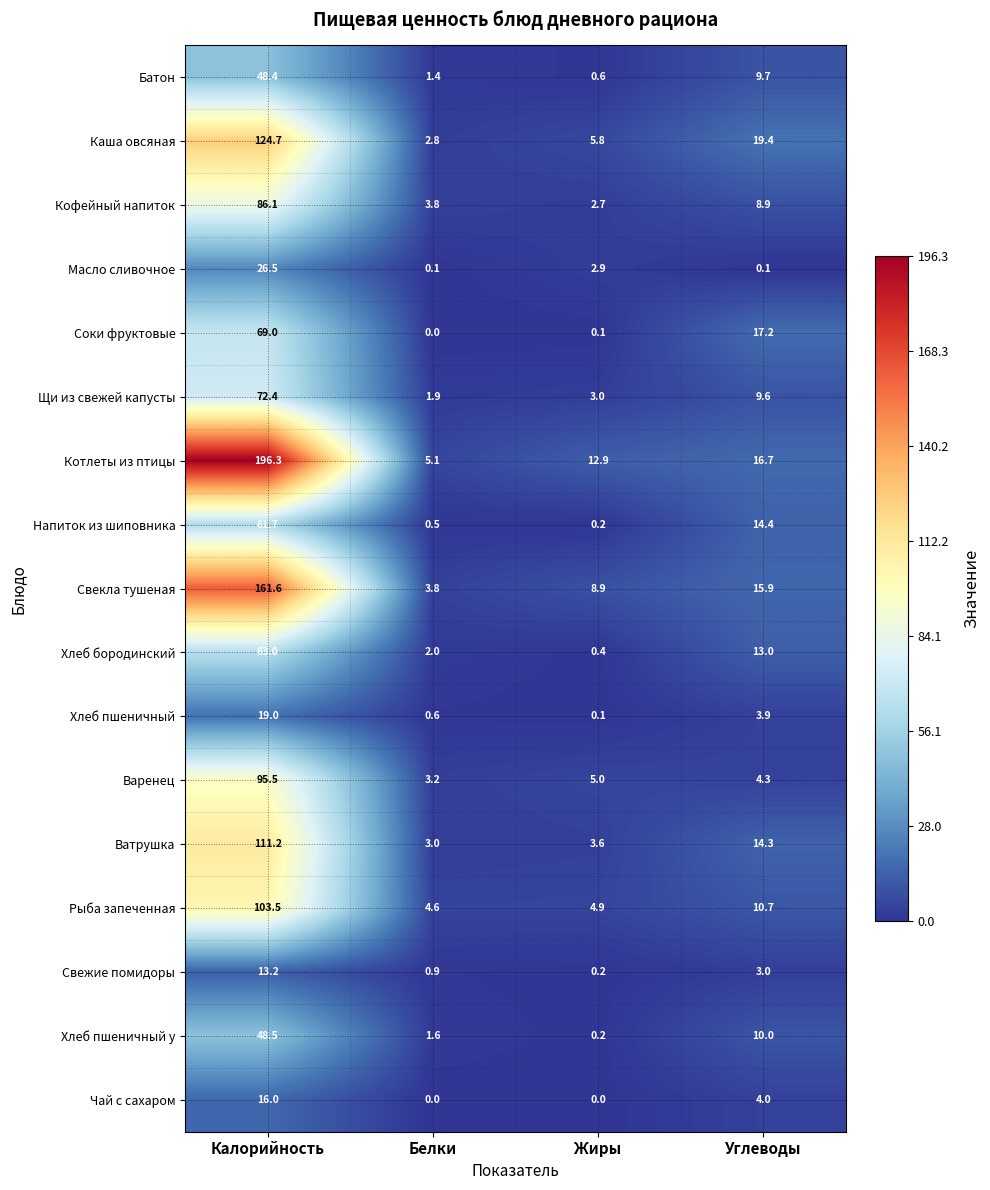

At which category does the chart reach its peak across all series?

Калорийность